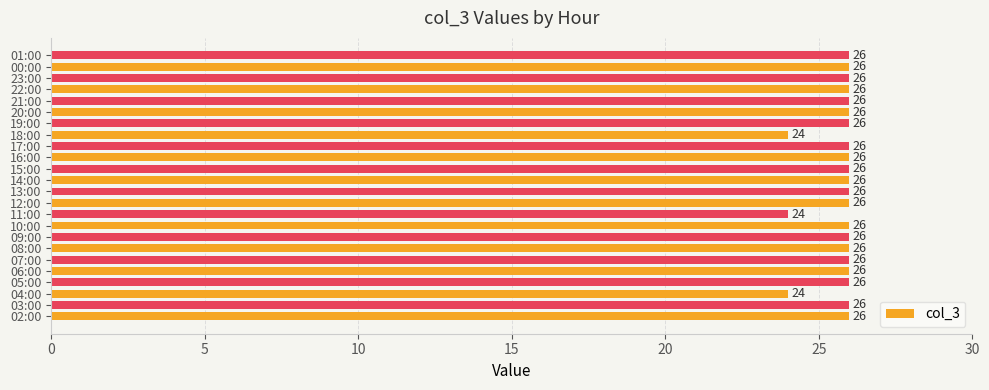

Are the bars grouped side by side (vs. stacked)?

No